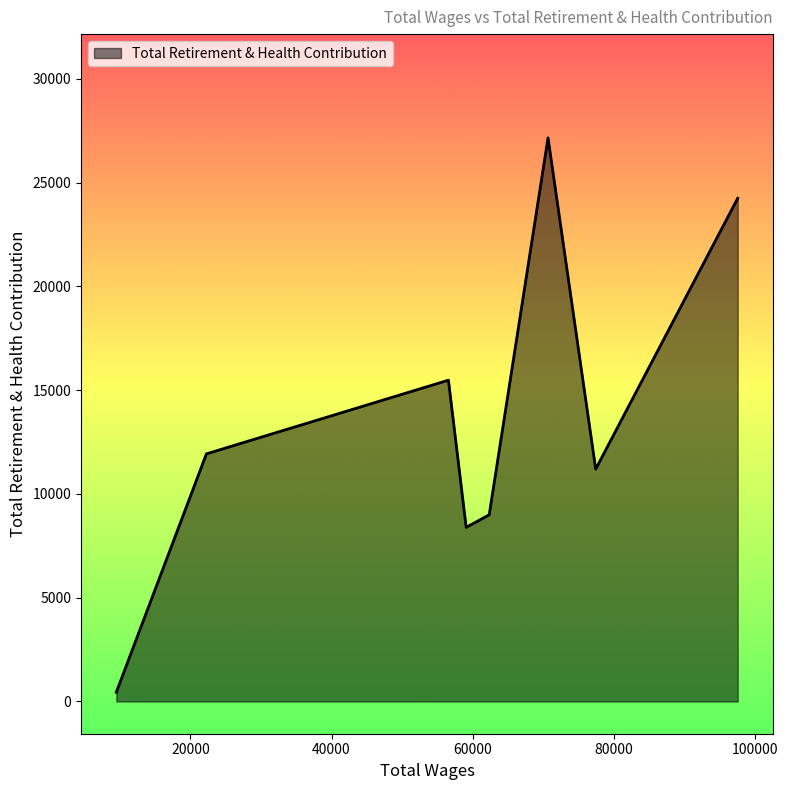

True or false: there are more than 0 points higher than both neighbors.

True